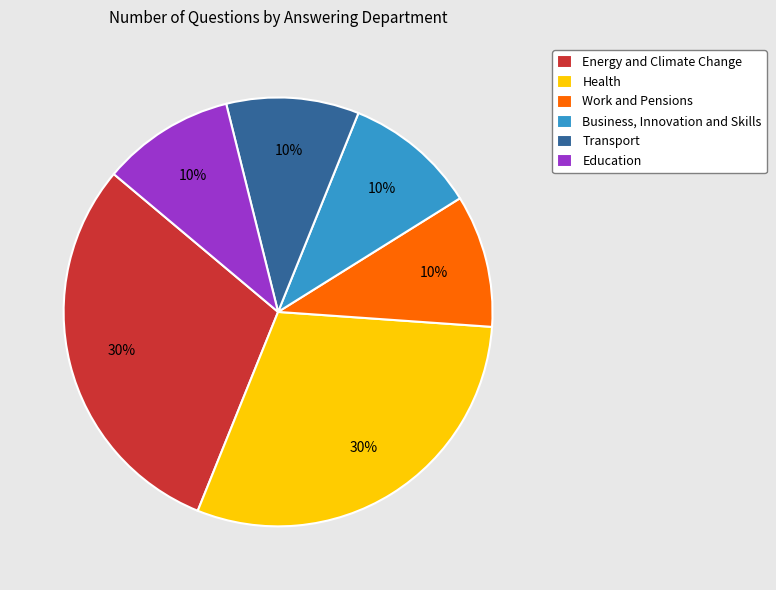

Count the number of slices in the pie.

6